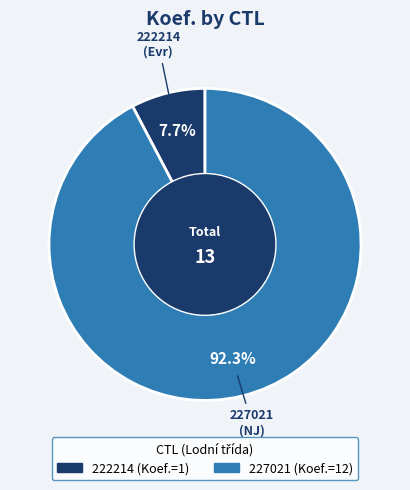

Is the sum of 222214 and 227021 greater than half?

Yes